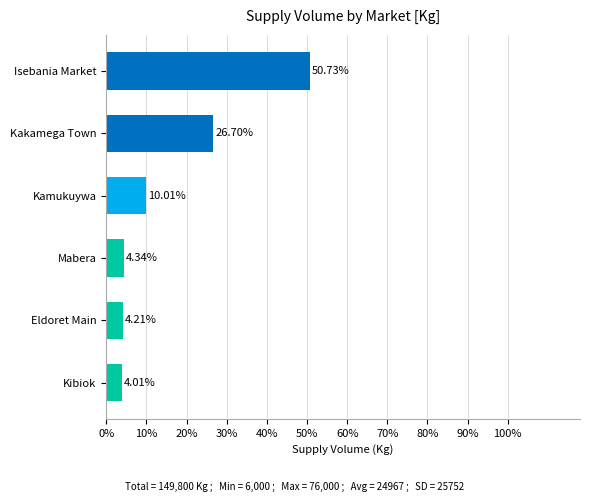

Does the chart contain any negative values?

No